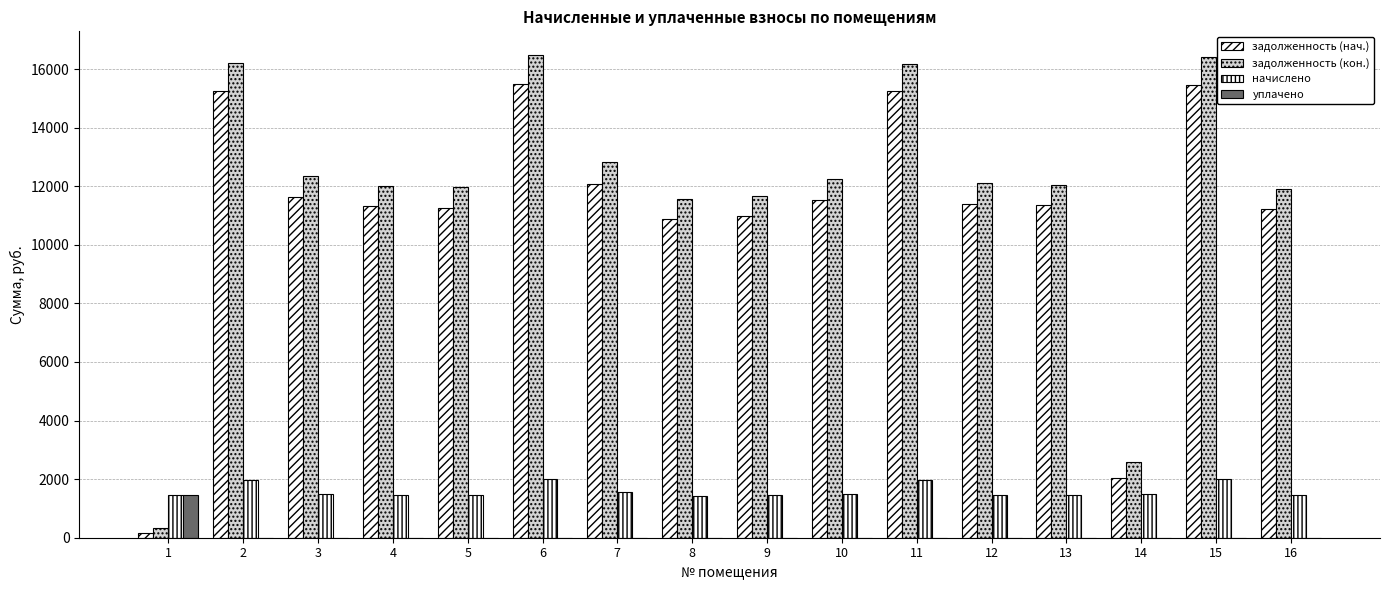

Reading left to right, transcribe all the data shown in this chart.

задолженность (нач.): 161.1	15262.2	11643.9	11315.0	11269.1	15505.6	12089.1	10873.3	10982.0	11528.6	15236.5	11400.8	11355.4	2030.5	15455.1	11218.3
задолженность (кон.): 322.2	16206.6	12364.5	12015.2	11966.8	16465.1	12837.1	11557.4	11673.0	12241.9	16179.3	12105.7	12058.1	2576.5	16410.8	11913.4
начислено: 1450.1	1975.2	1507.3	1464.4	1459.6	2006.7	1564.6	1431.0	1445.3	1492.0	1971.9	1473.9	1469.6	1507.3	1998.6	1450.1
уплачено: 1450.1	0.0	0.0	0.0	0.0	0.0	0.0	0.0	0.0	0.0	0.0	0.0	0.0	0.0	0.0	0.0